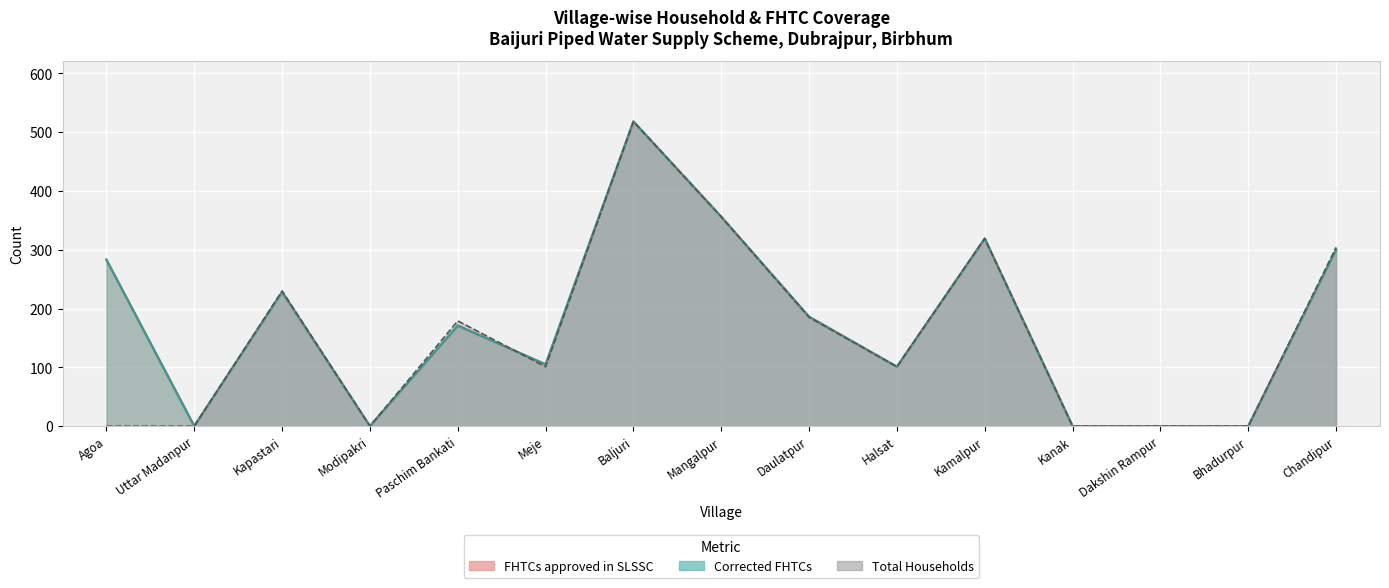

Does the chart display data point markers on the line(s)?

No